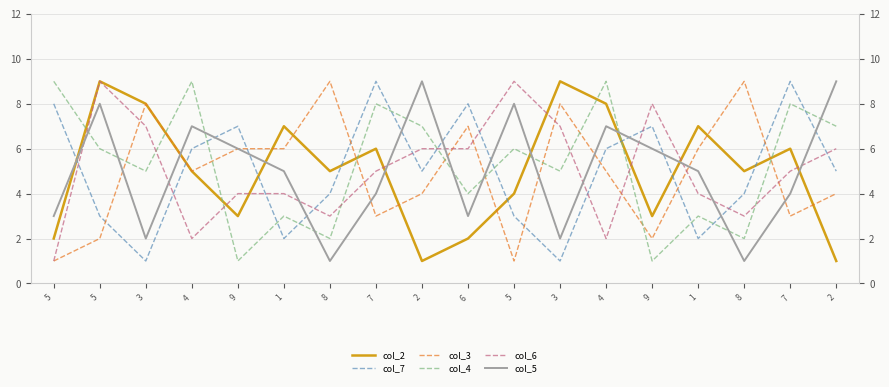

Is this an area chart (filled region under the line)?

No